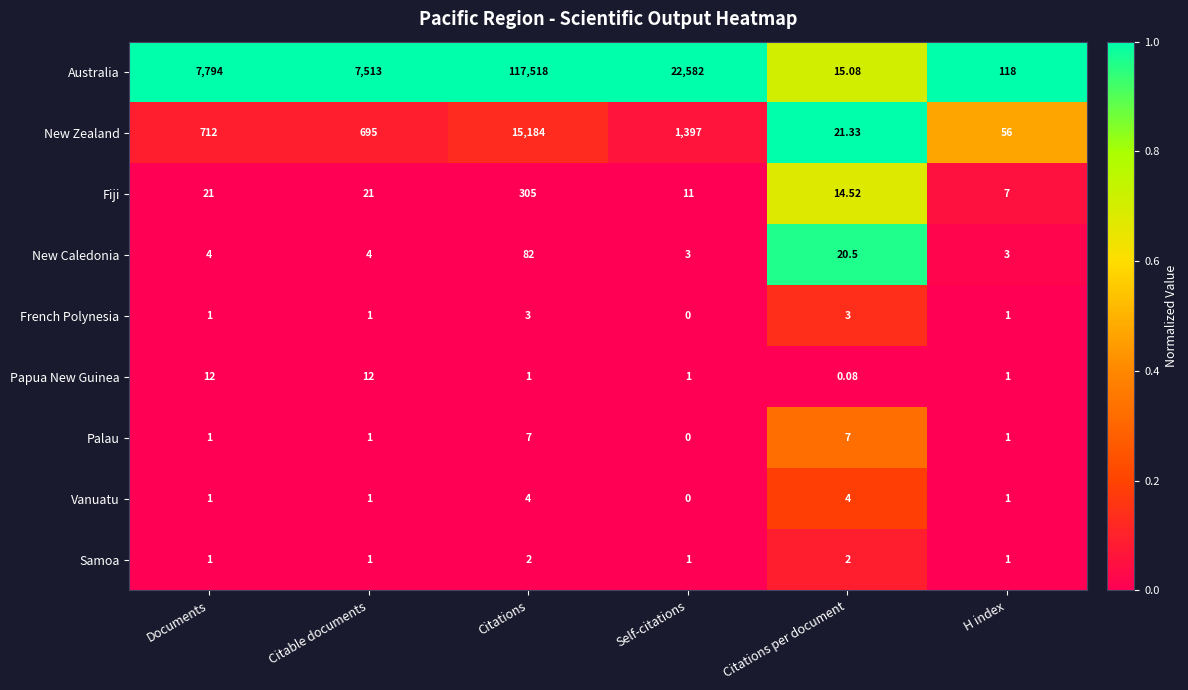

At Citations per document, list the series in order from largest to smallest.

New Zealand, New Caledonia, Australia, Fiji, Palau, Vanuatu, French Polynesia, Samoa, Papua New Guinea